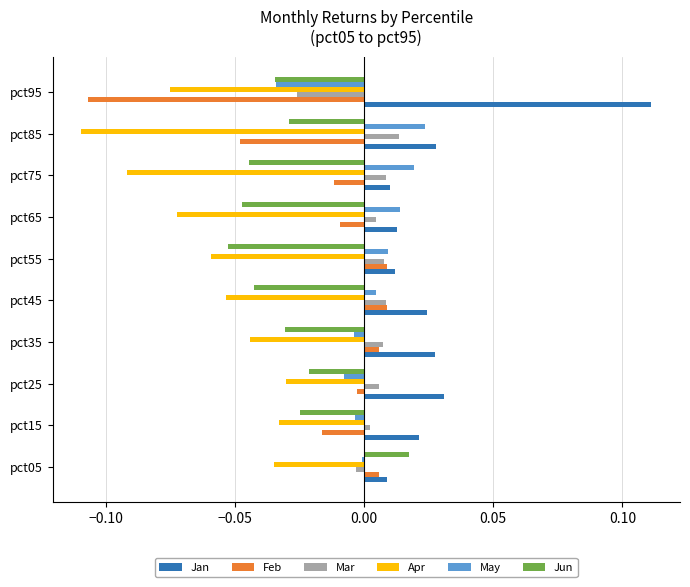

At which category does the chart reach its peak across all series?

pct95